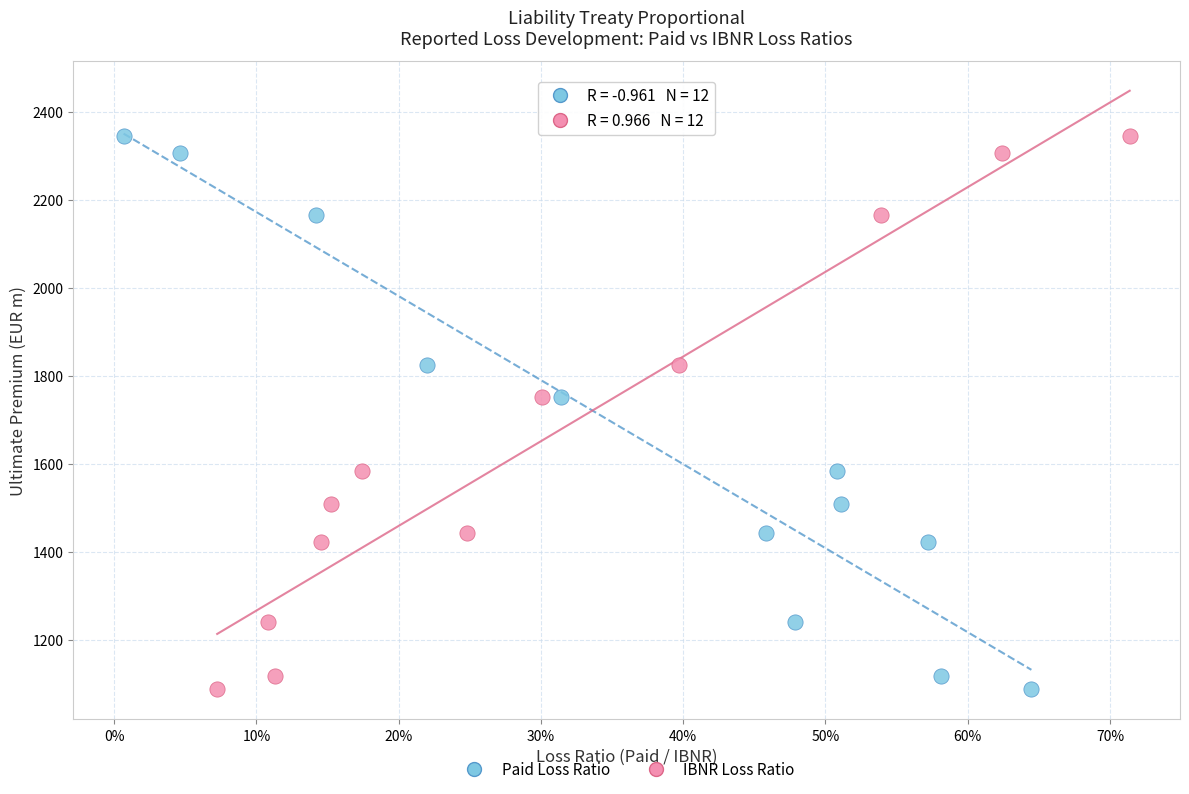

What are all the series names shown in the legend?

Paid Loss Ratio, IBNR Loss Ratio